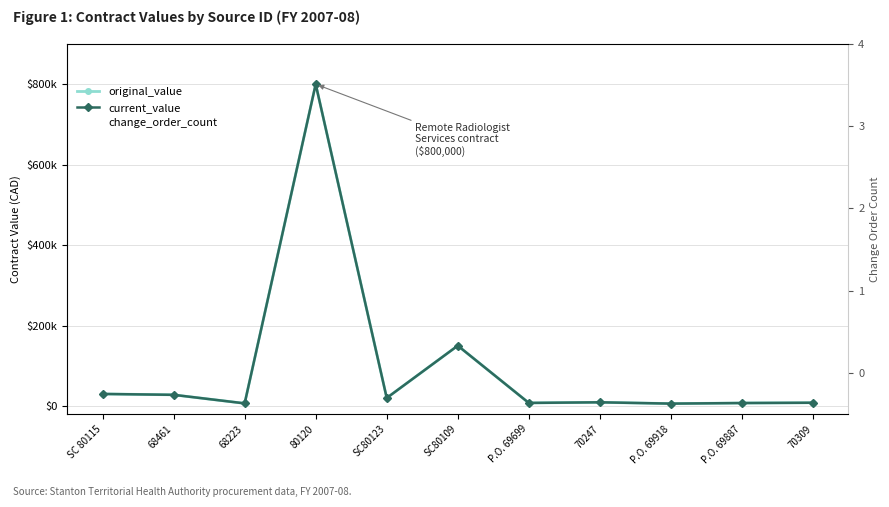

What is the label of the 7th point from the right?

SC80123